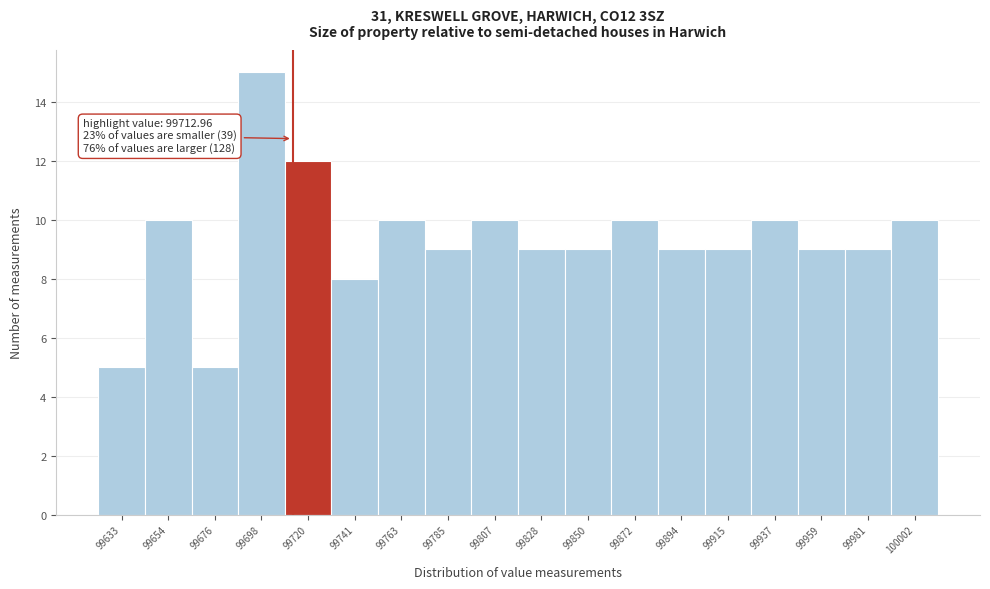

Which range on the x-axis has the tallest bar?

99690 to 99710